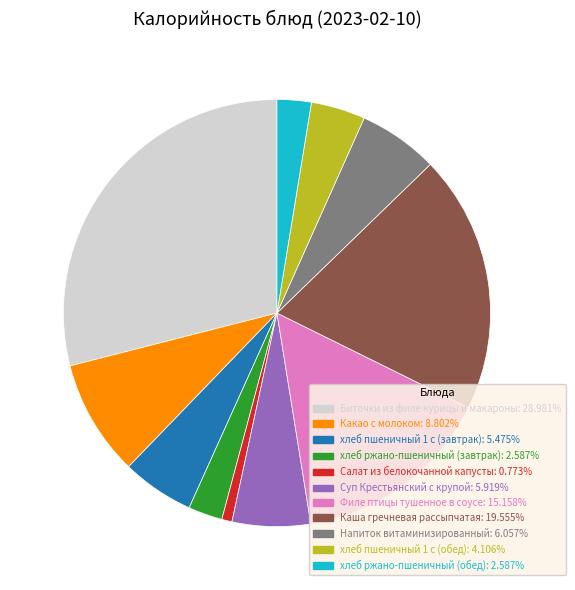

Which category has the biggest portion of the pie?

Биточки из филе курицы и макароны